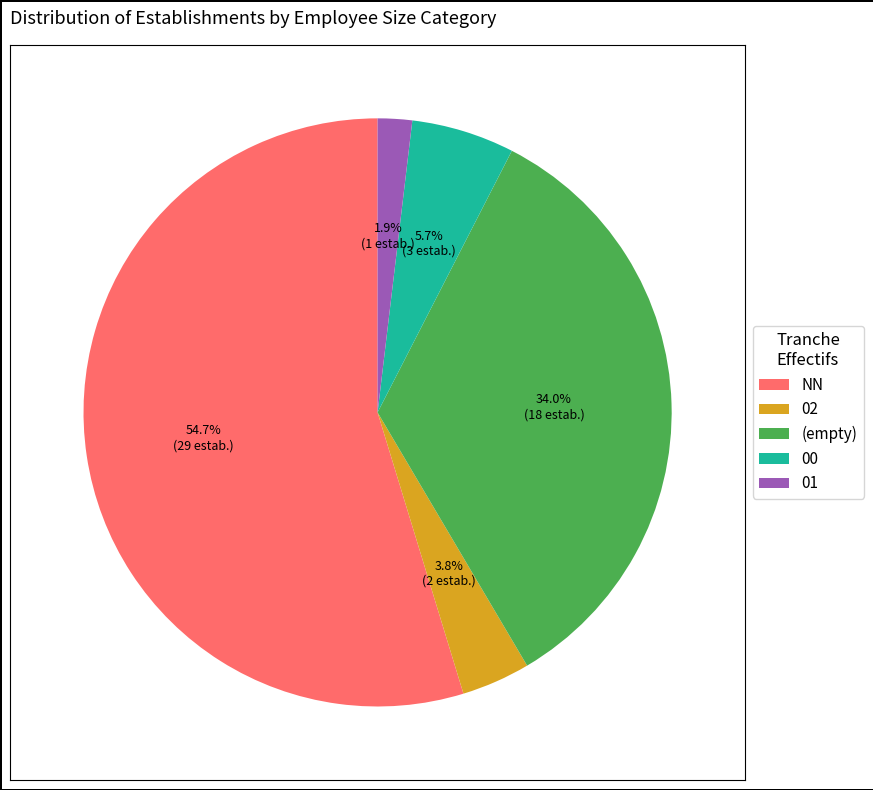

Which slice is the largest?

NN